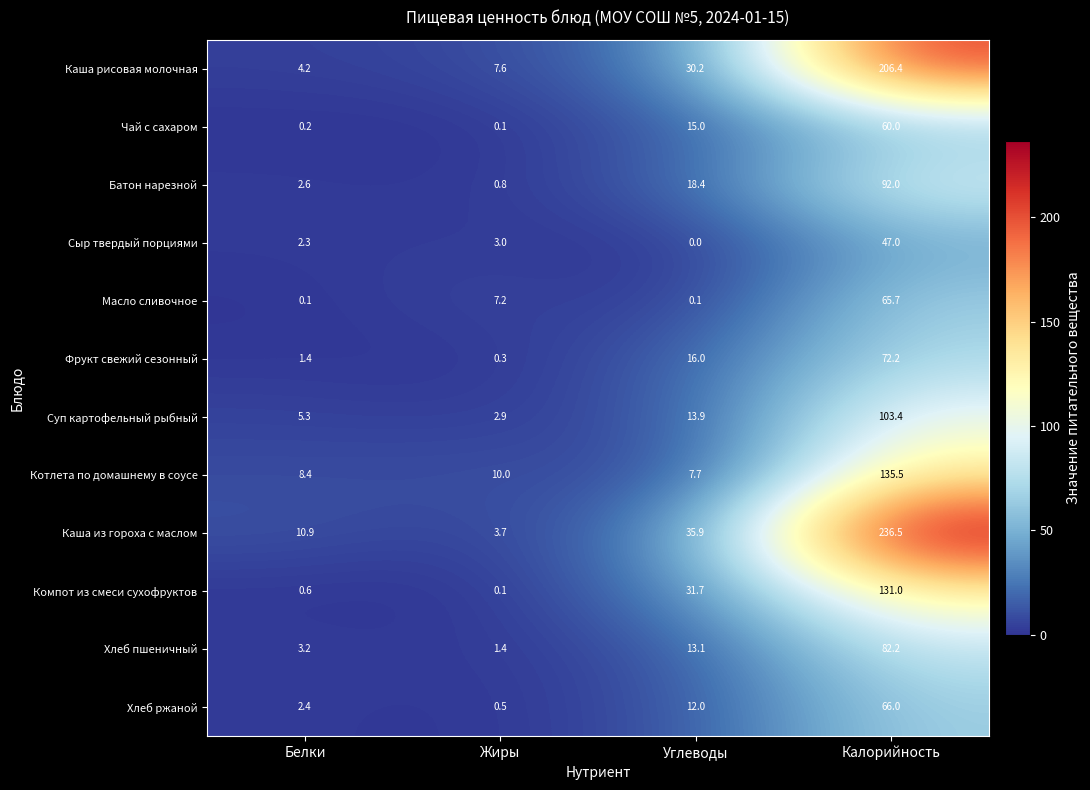

At which category is the sum across all series the highest?

Калорийность